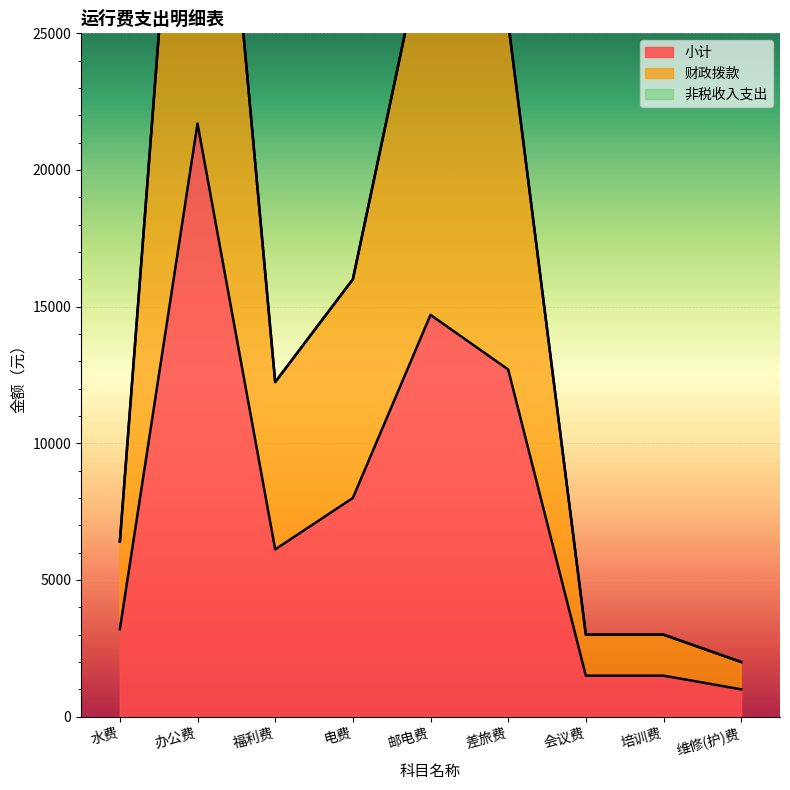

Reading right to left, what are all the values shown in this chart?

小计: 维修(护)费=1000	培训费=1500	会议费=1500	差旅费=12700	邮电费=14700	电费=8000	福利费=6120	办公费=21700	水费=3200
财政拨款: 维修(护)费=2000	培训费=3000	会议费=3000	差旅费=25400	邮电费=29400	电费=16000	福利费=12240	办公费=43400	水费=6400